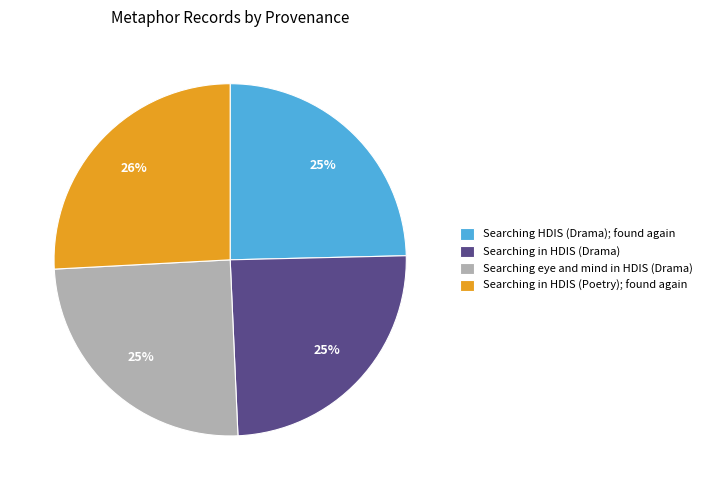

What is the ratio of the value at Searching HDIS (Drama); found again to the value at Searching eye and mind in HDIS (Drama)?

1.0